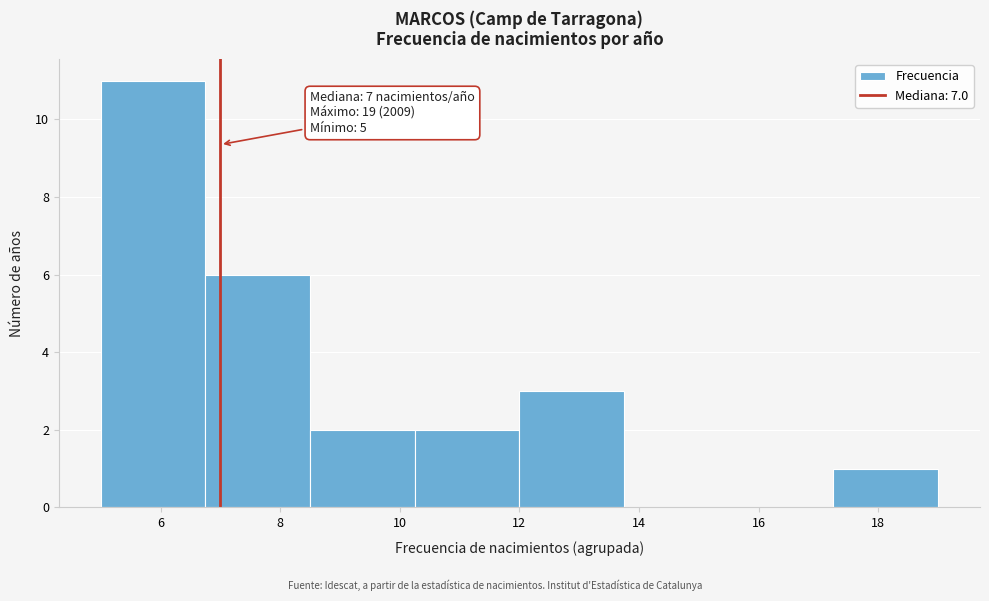

Over which range of the x-axis is the bar tallest?

5.00 to 6.75